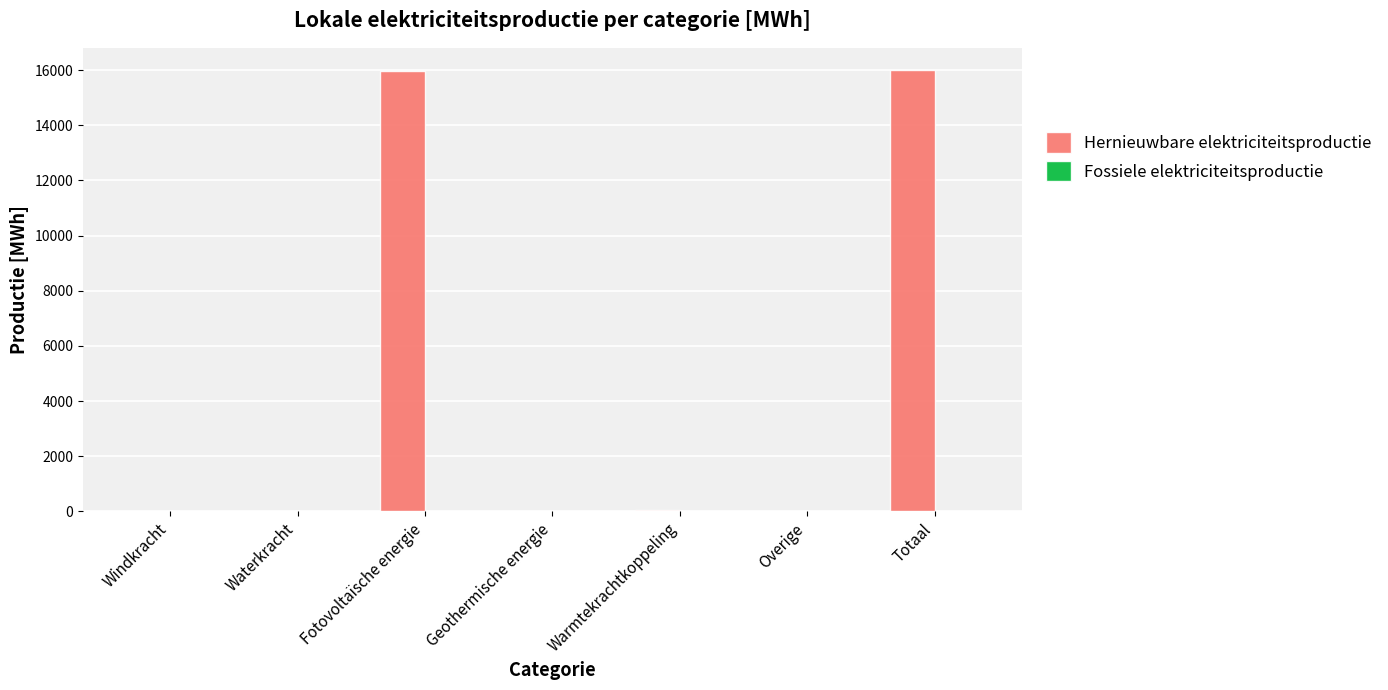

How many distinct data groups are displayed?

1